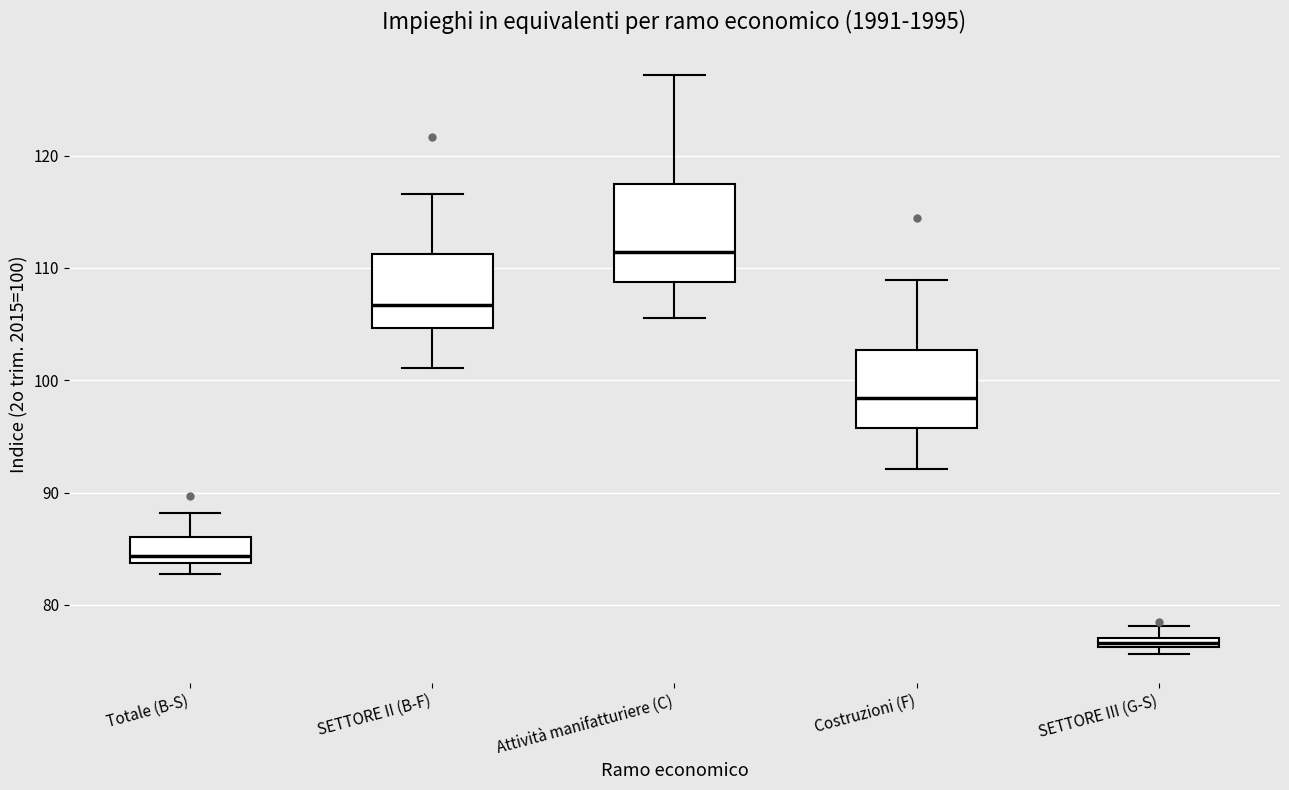

Comparing the boxes themselves (not the whiskers), which one is the tallest?

Attività manifatturiere (C)